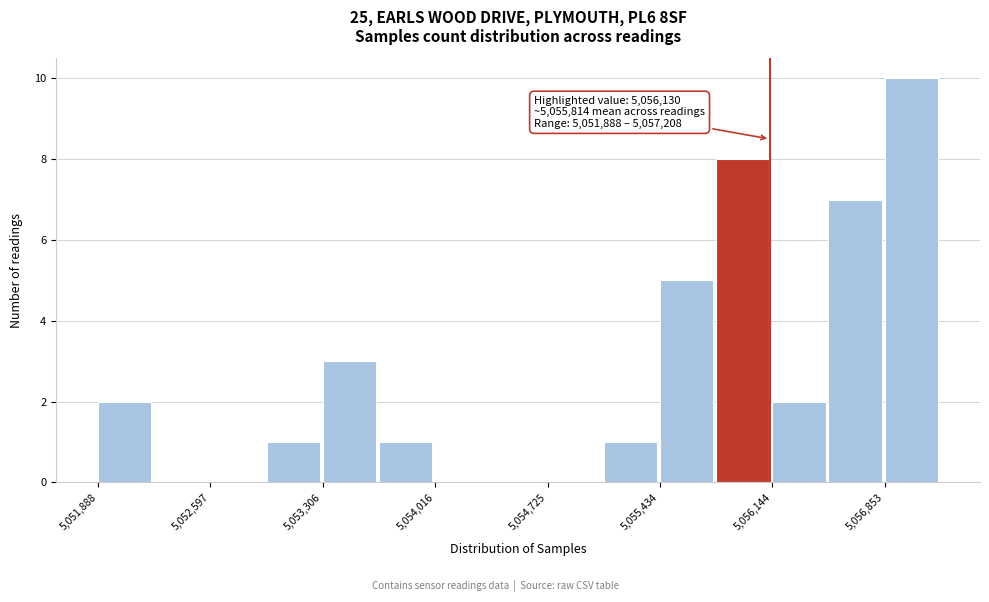

Around what value on the x-axis is the tallest bar? Give the approximate position of its centre, as read against the axis.

5057000